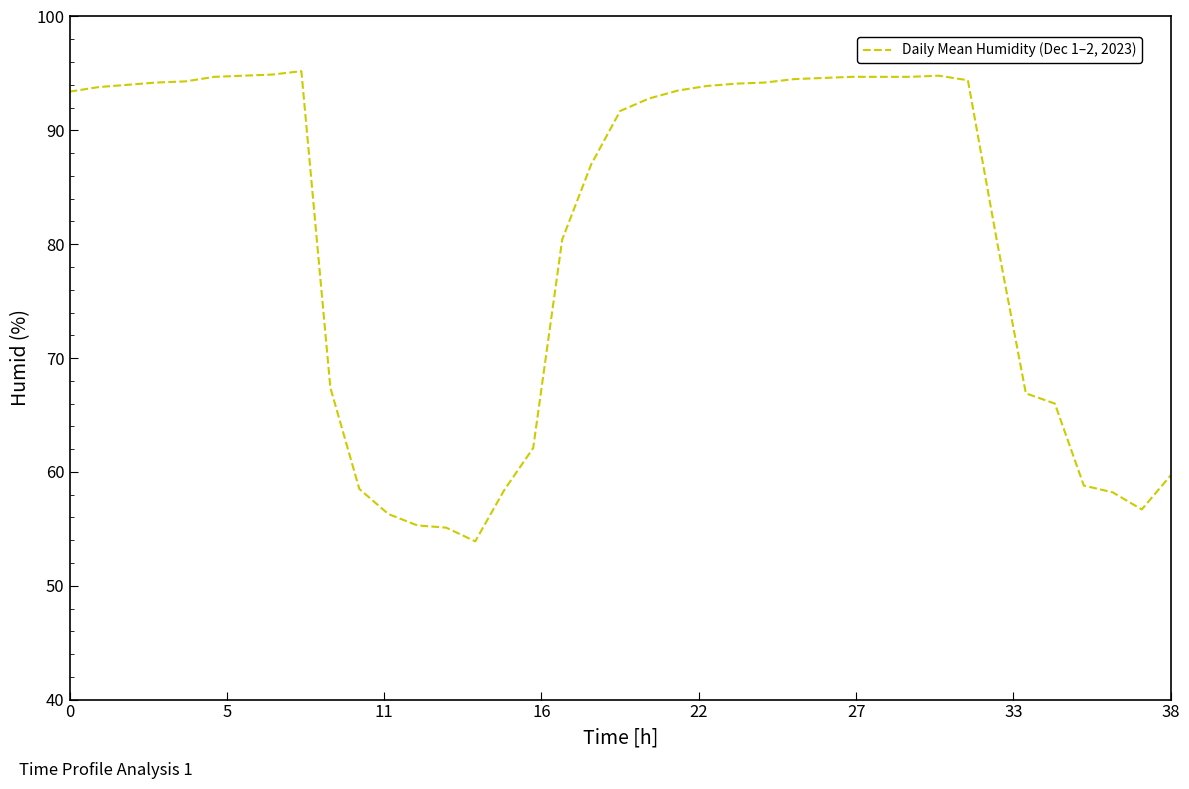

Does the chart have visible grid lines?

No